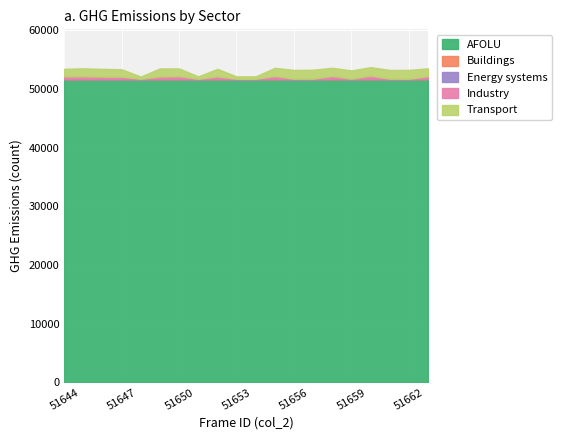

What are all the series names shown in the legend?

AFOLU, Buildings, Energy systems, Industry, Transport